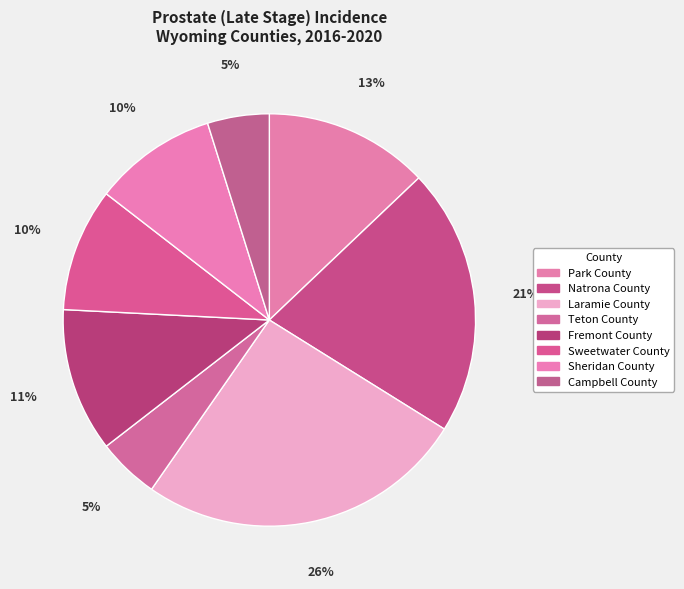

To the nearest percent, what is the difference between the Natrona County and Park County slice percentages?

8%